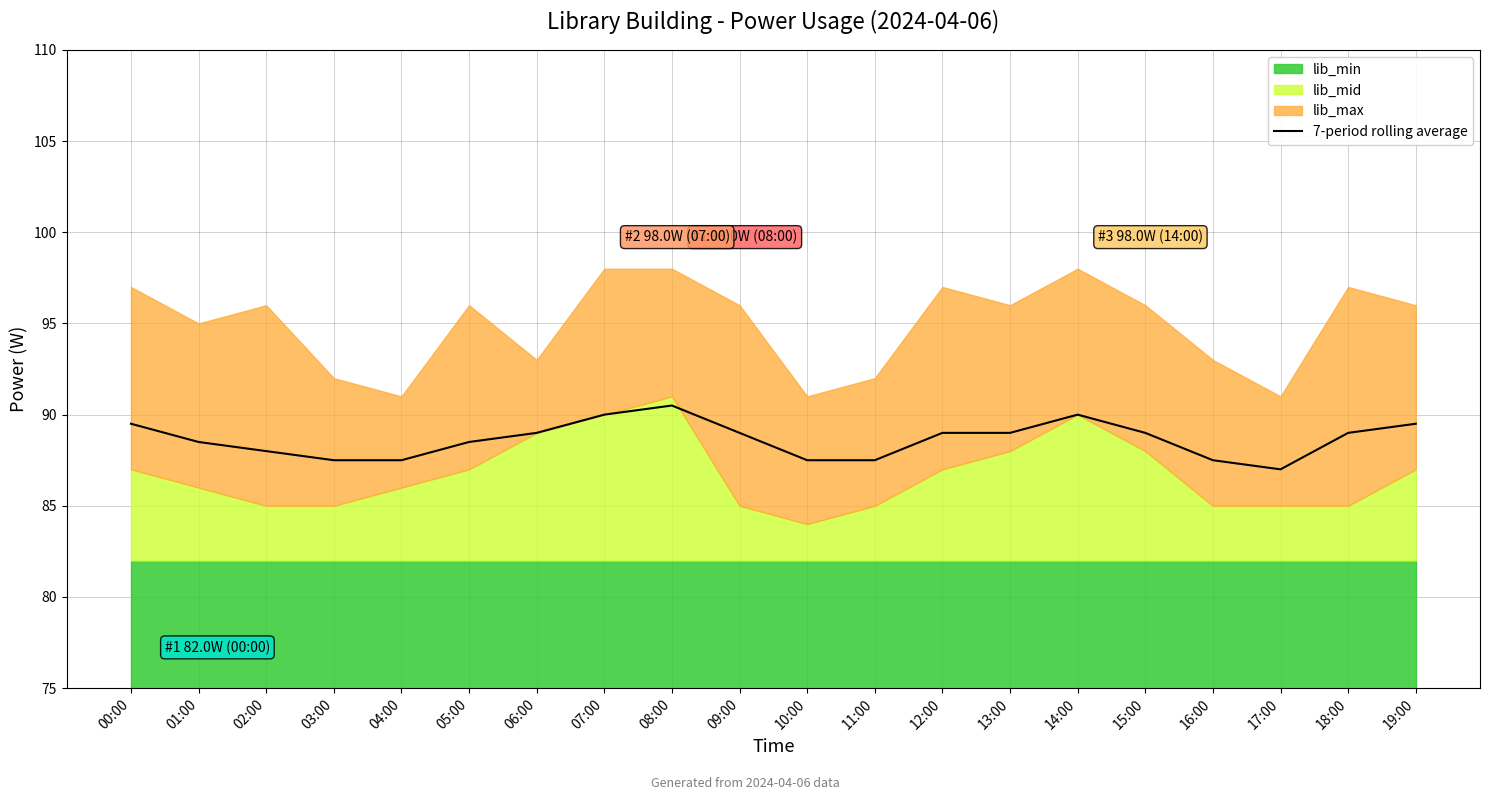

Is it true that the value at 18:00 is 42.5?

False